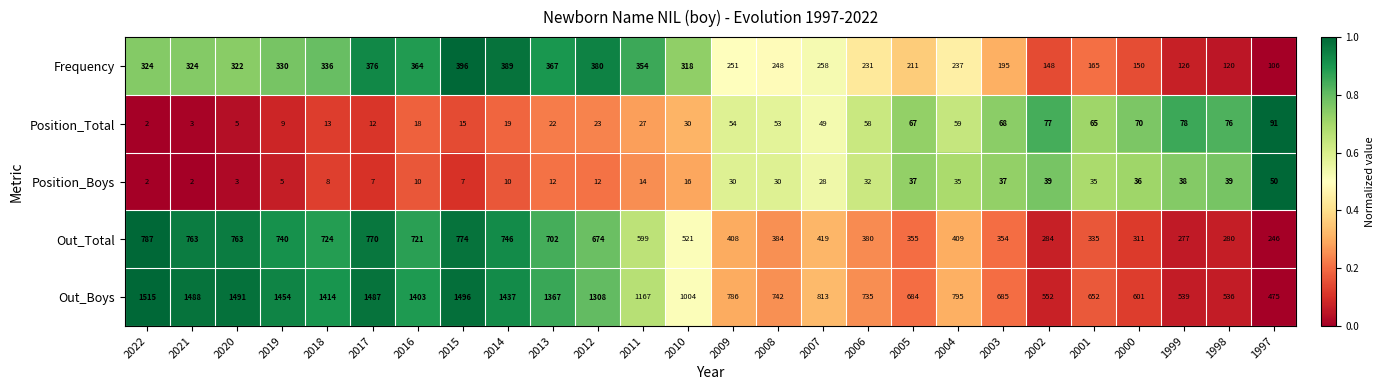

The value of Position_Total at 2018 is 13. True or false?

True